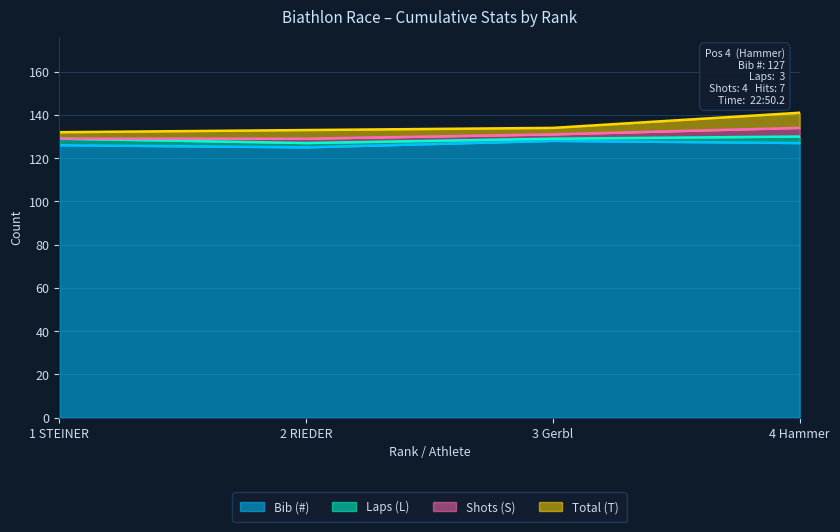

What is the total value across all series at 1 STEINER?

132